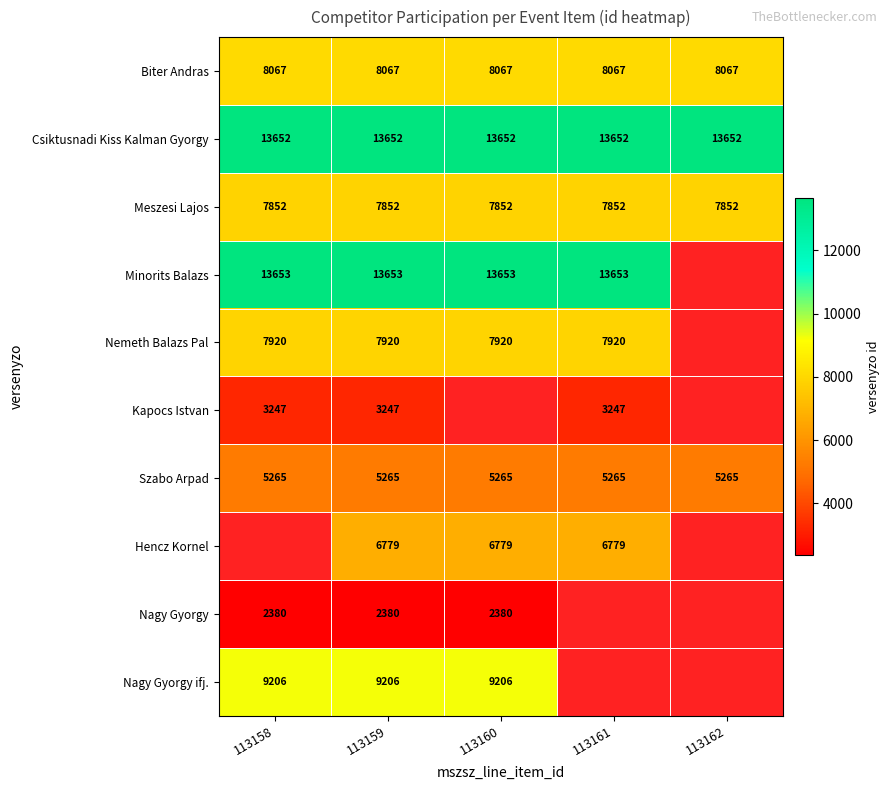

Is the value of Csiktusnadi Kiss Kalman Gyorgy at 113160 greater than the value of Kapocs Istvan at 113158?

Yes